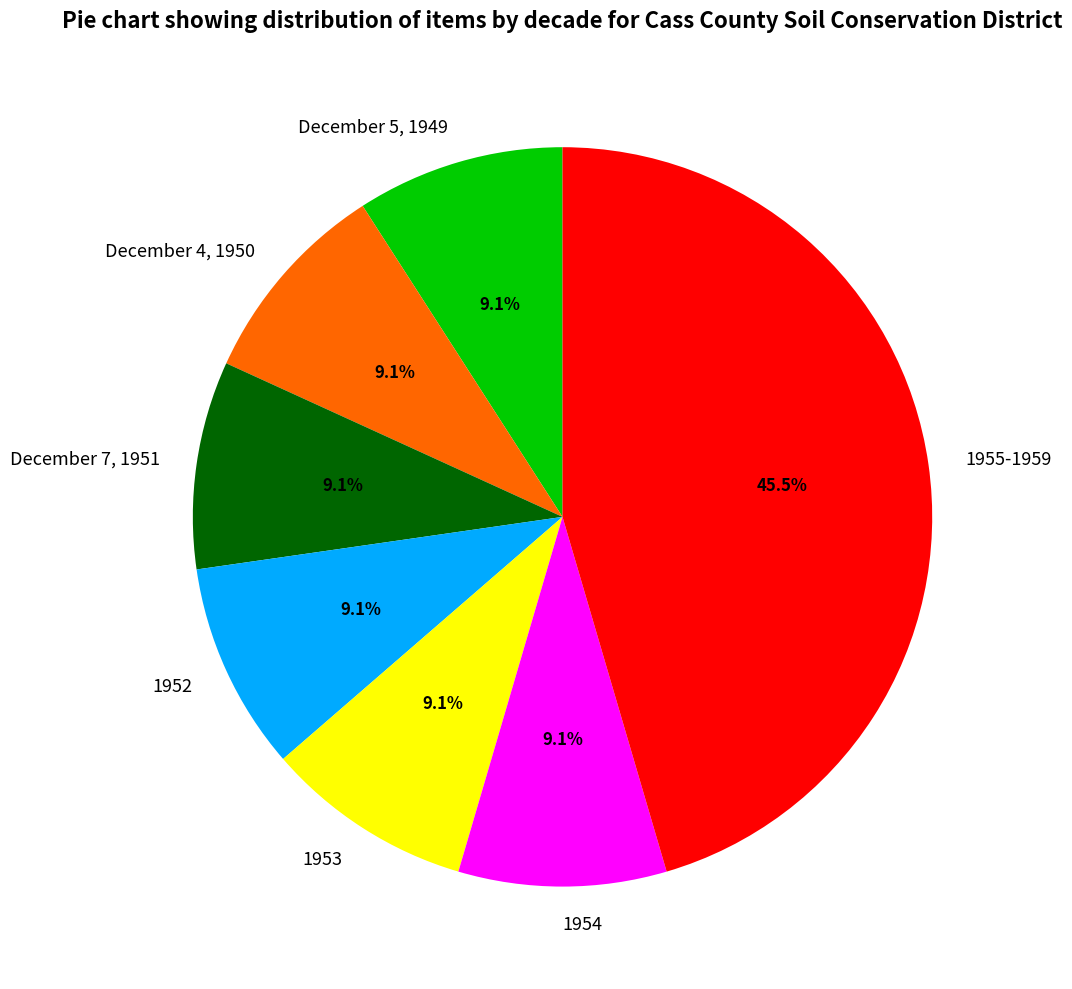

Which has a higher value, 1955-1959 or December 4, 1950?

1955-1959